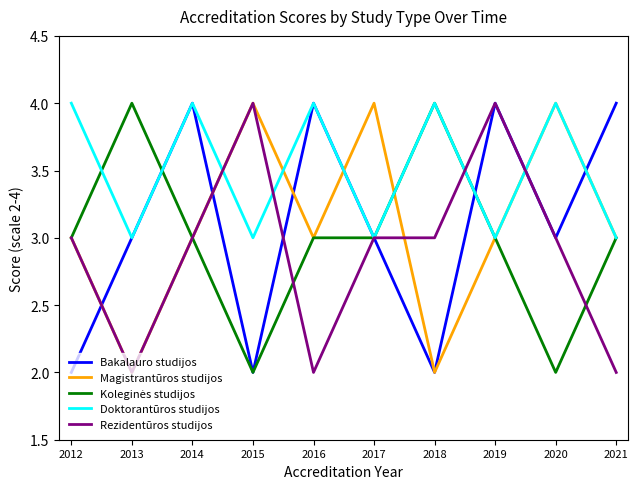

True or false: Magistrantūros studijos has a value of 1 at 2018.

False